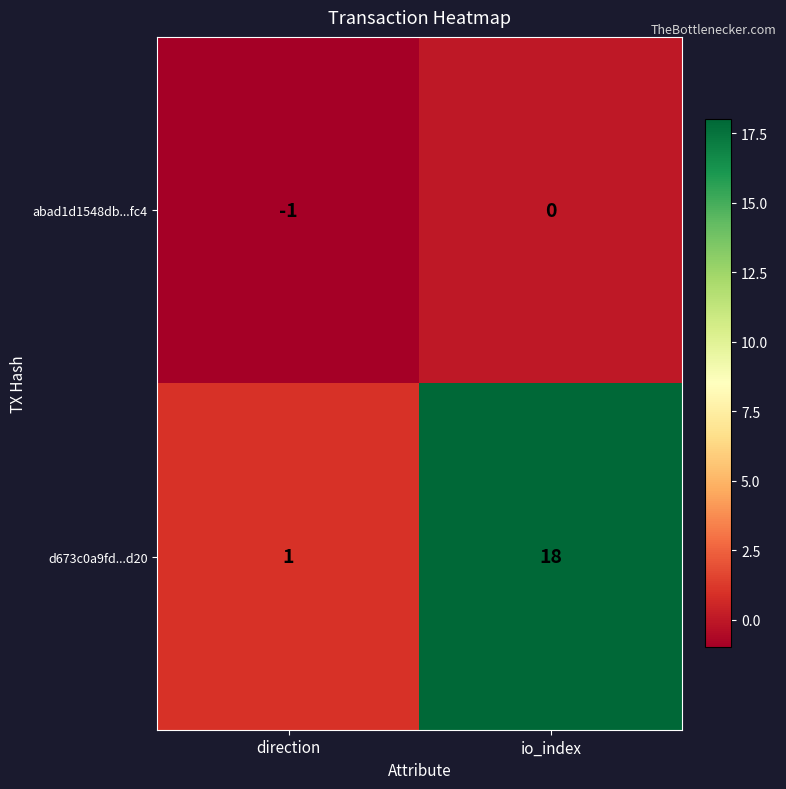

Reading left to right, what are all the values shown in this chart?

abad1d1548db...fc4: -1	0
d673c0a9fd...d20: 1	18